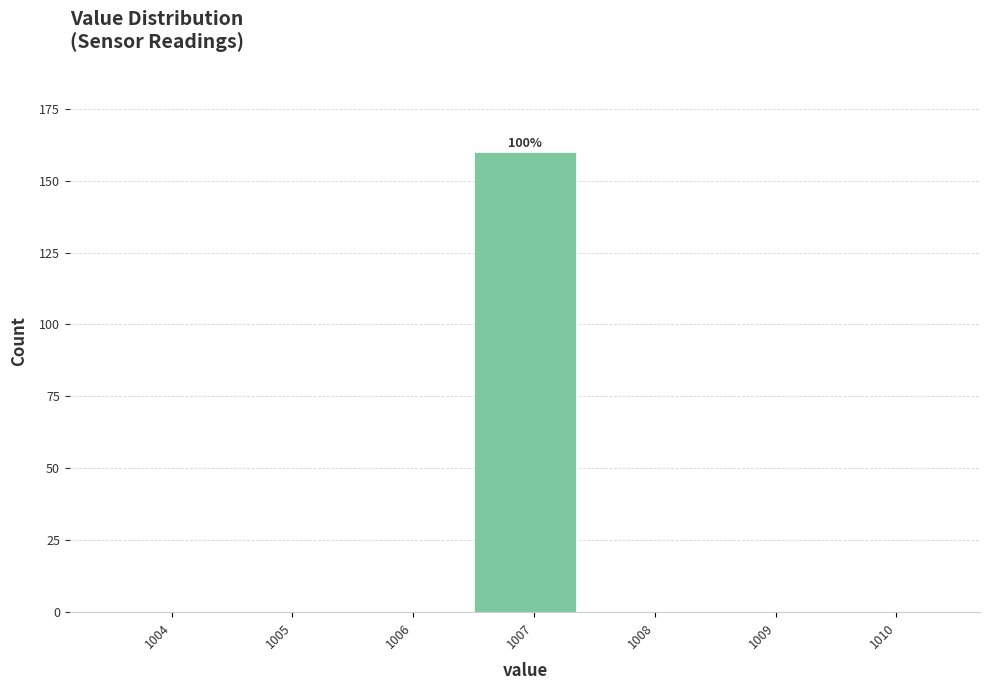

Reading right to left, transcribe all the data shown in this chart.

1010=0	1009=0	1008=0	1007=160	1006=0	1005=0	1004=0